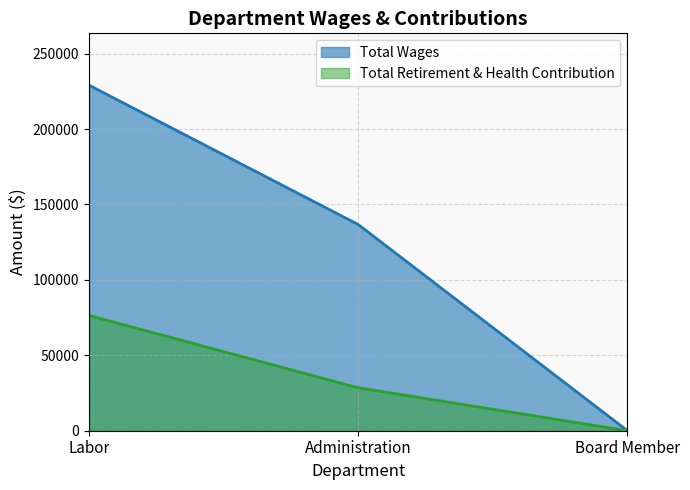

How many lines are shown in the chart?

2